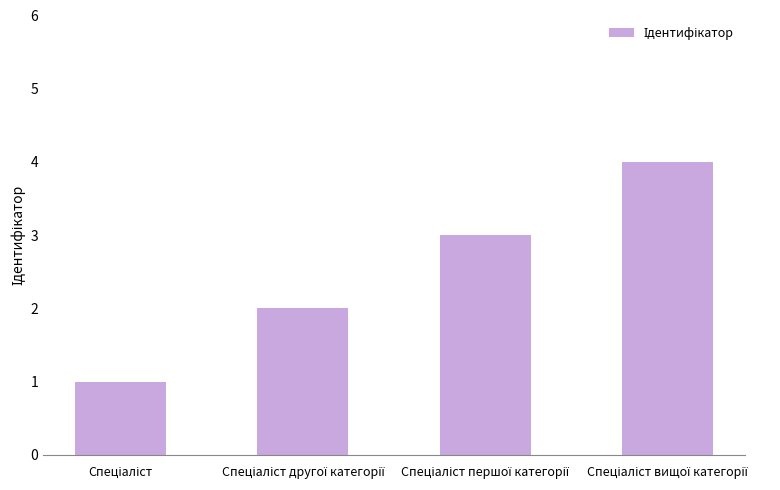

Reading right to left, what are all the values shown in this chart?

4	3	2	1